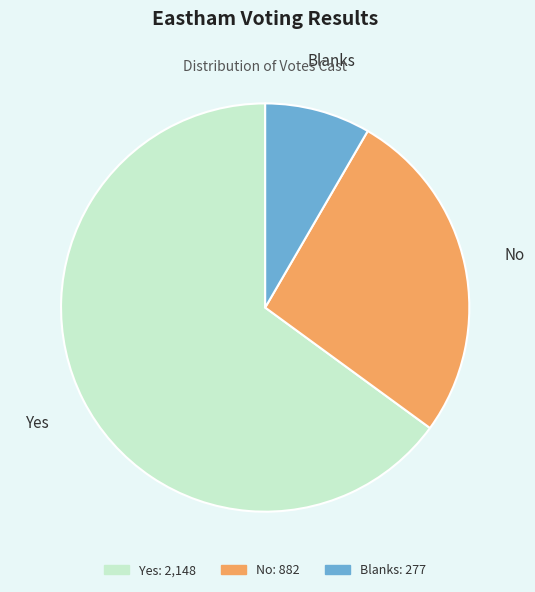

The Blanks slice represents 8% of the pie. True or false?

True